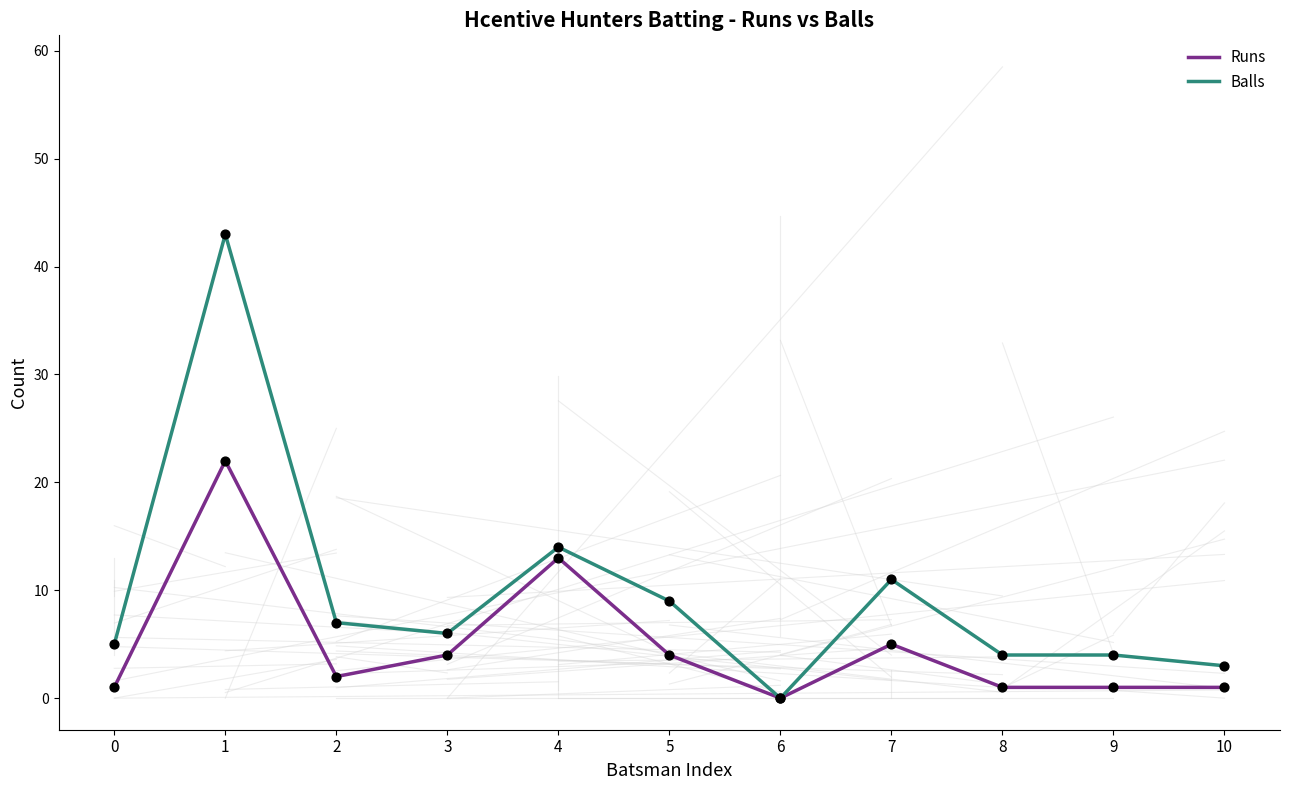

Which series has the largest total across all categories?

Balls